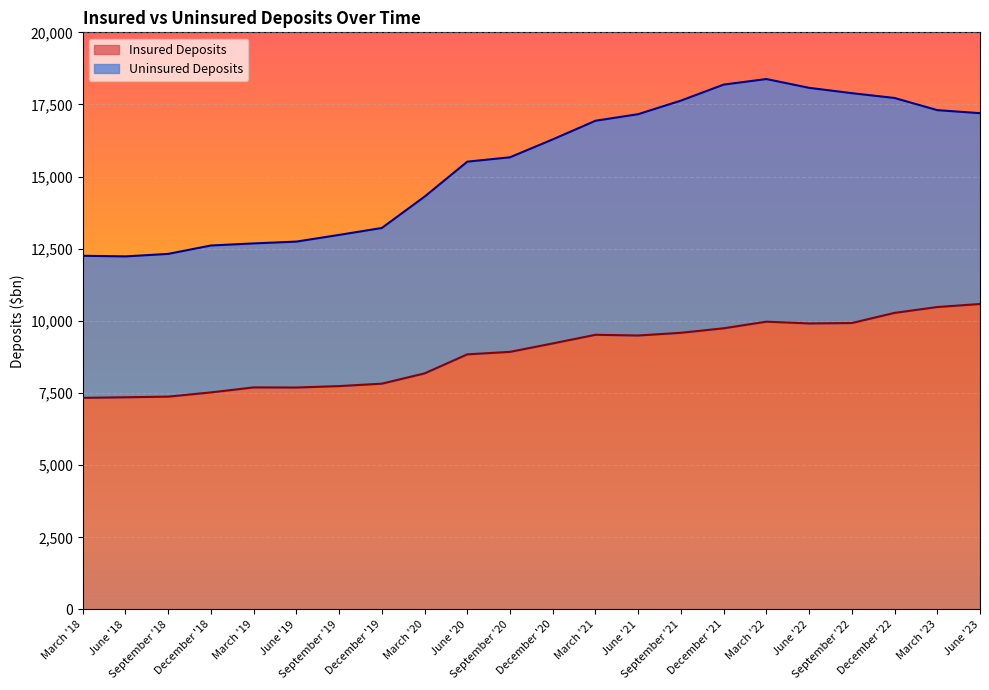

Is it true that the value at March '23 is 10481?

True